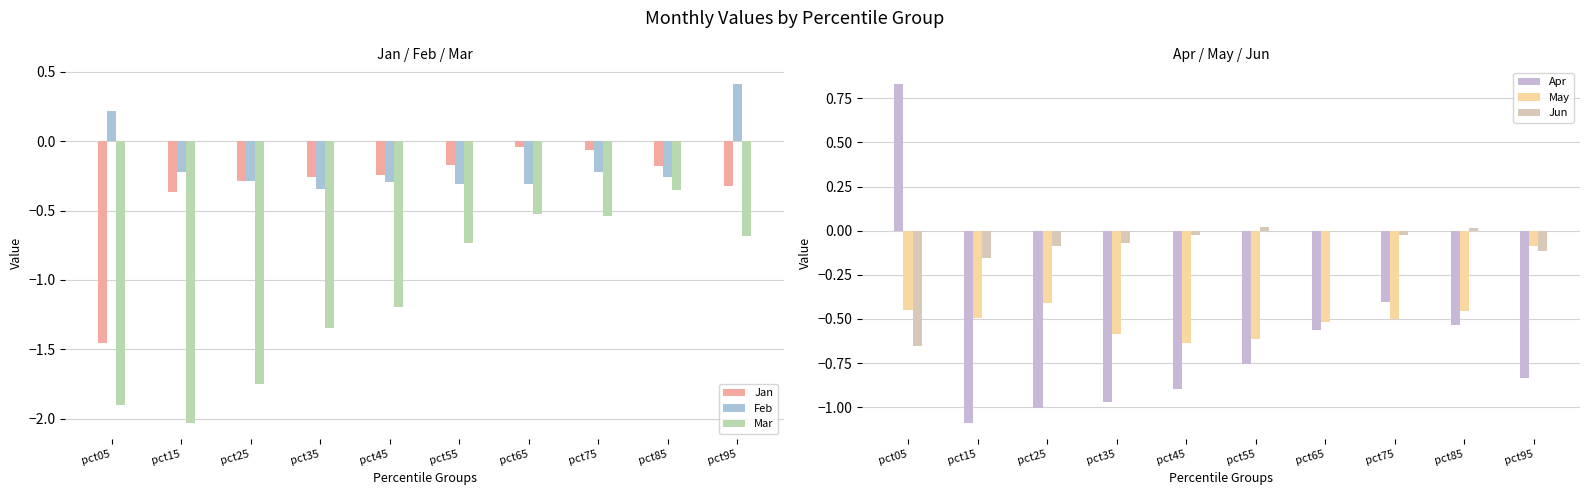

At which label is Jun closest to 0?

pct65